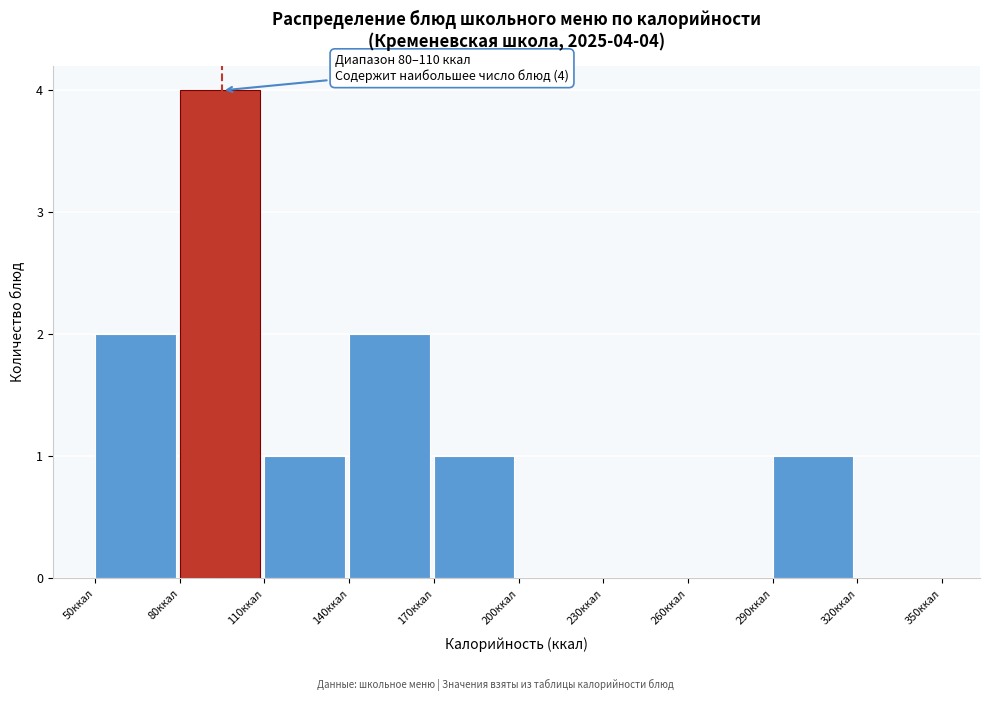

Over which range of the x-axis is the bar tallest?

80 to 110